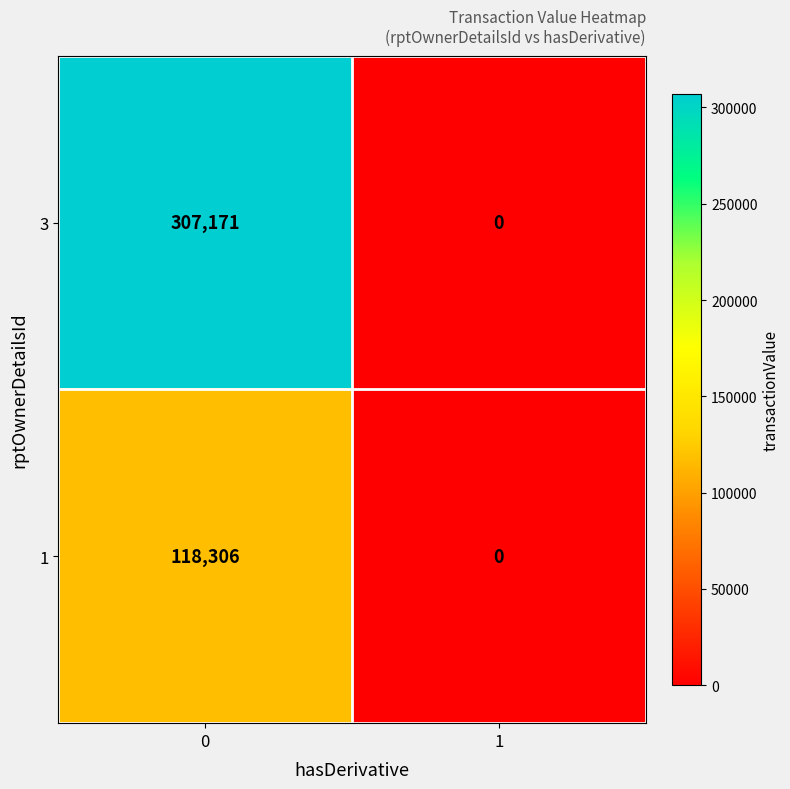

Reading left to right, what are all the values shown in this chart?

3: 307171	0
1: 118306	0